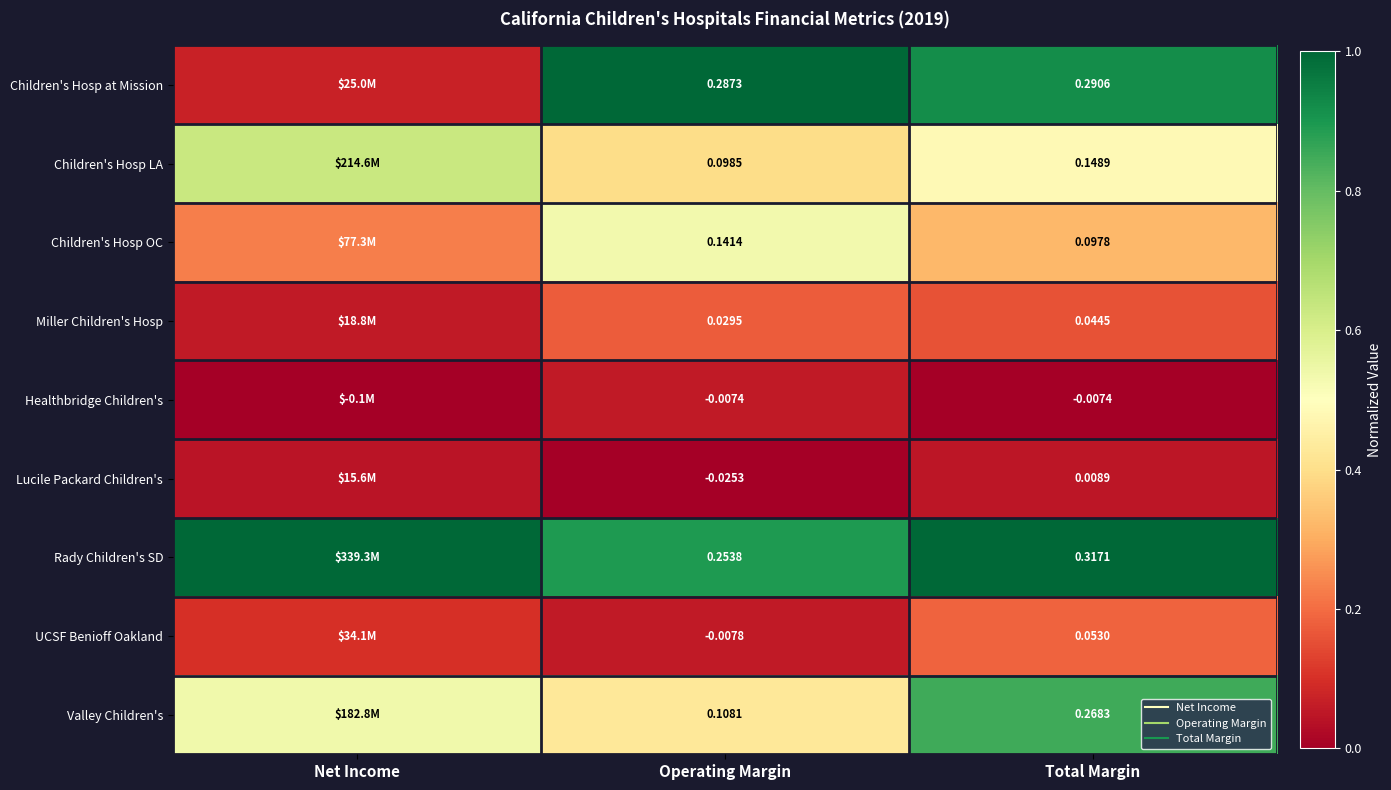

At which category is the sum across all series the highest?

Total Margin